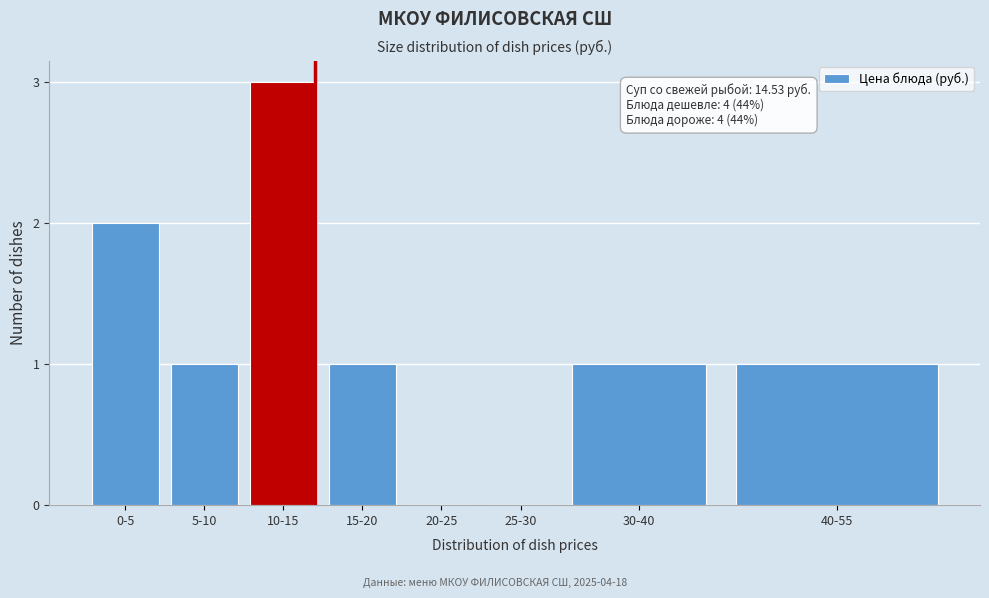

Reading left to right, what are all the values shown in this chart?

0-5=2	5-10=1	10-15=3	15-20=1	20-25=0	25-30=0	30-40=1	40-55=1